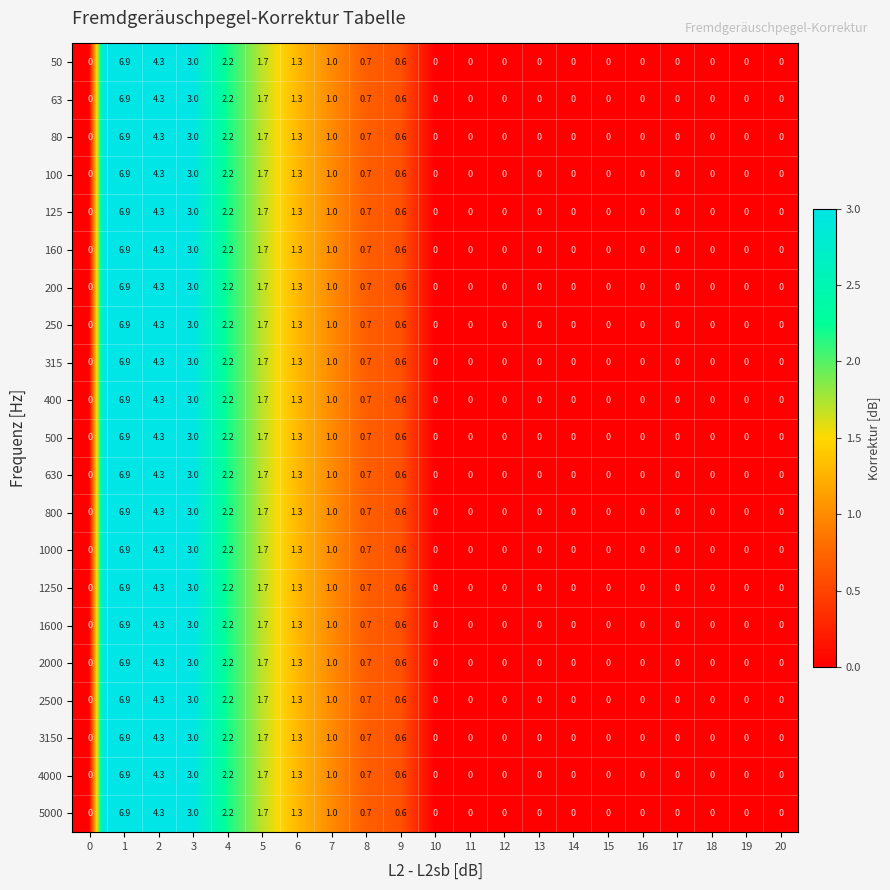

What is the difference between the 1250 values at 3 and 20?

3.0